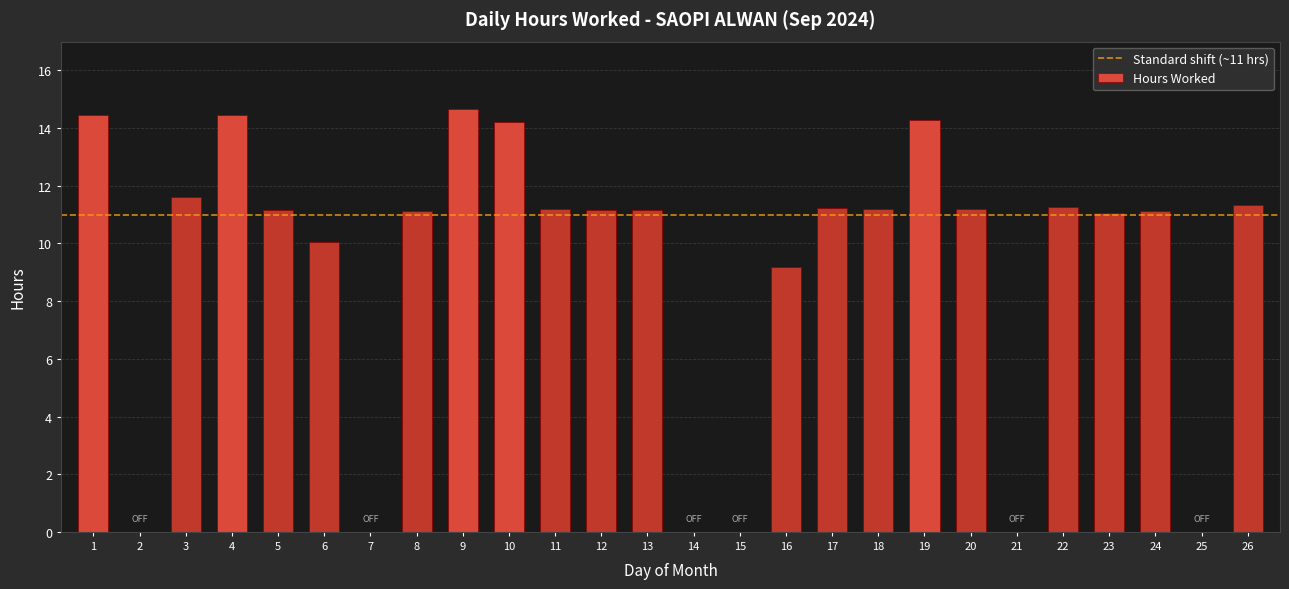

Are the bars horizontal?

No